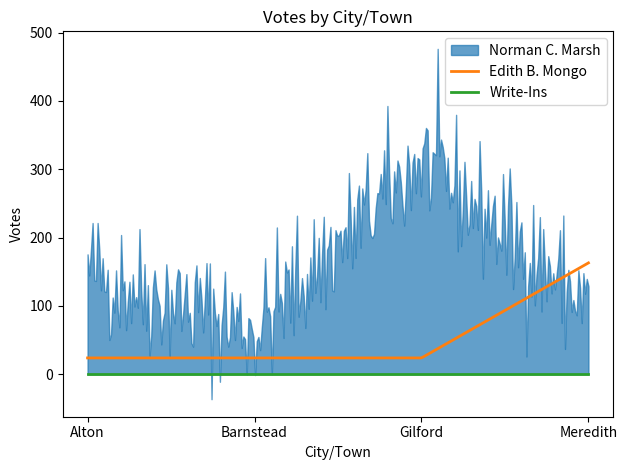

Reading left to right, transcribe all the data shown in this chart.

Norman C. Marsh: Alton=152	Barnstead=65	Gilford=315	Meredith=99
Edith B. Mongo: Alton=24	Barnstead=24	Gilford=24	Meredith=163
Write-Ins: Alton=0	Barnstead=0	Gilford=0	Meredith=0